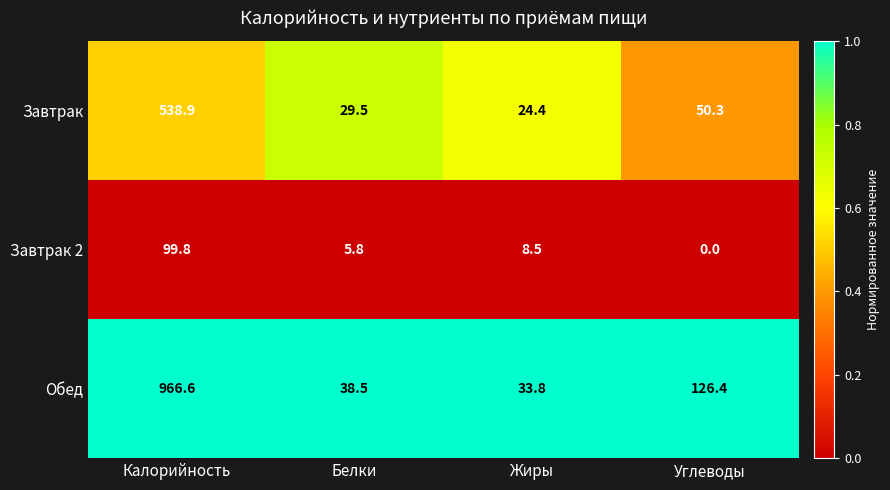

List the series in order of their peak value, highest first.

Обед, Завтрак, Завтрак 2